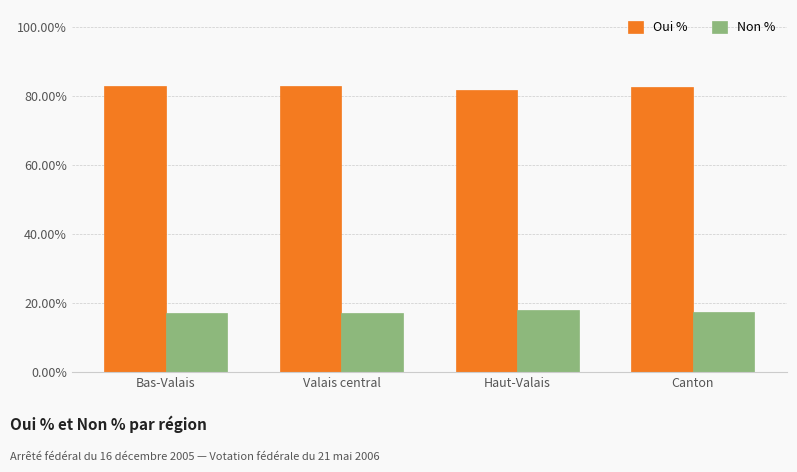

What is the minimum value shown in the chart?

17.0